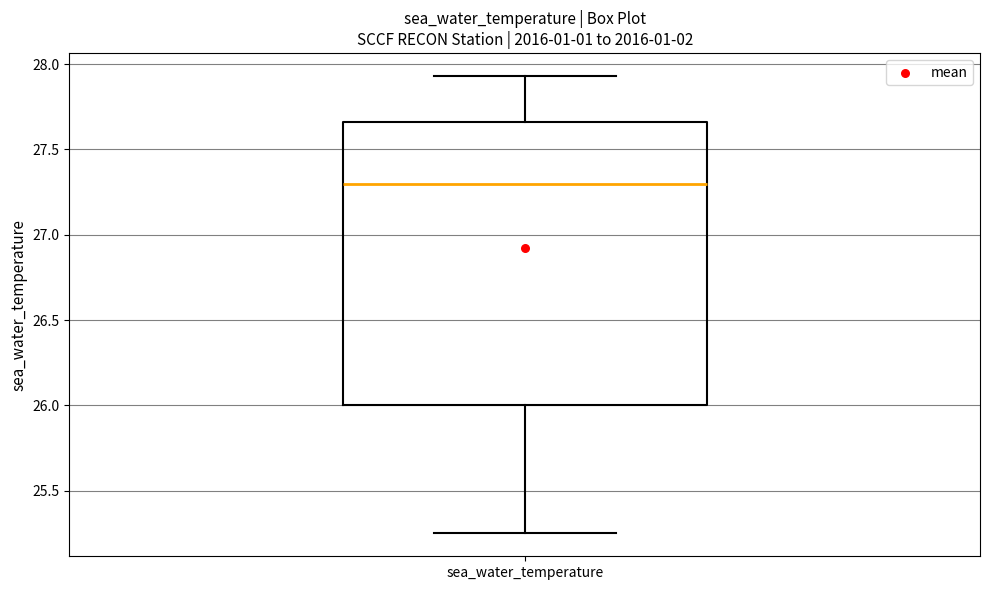

Transcribe this box plot: give where the median line is, the range the box spans, and where the two whiskers end, as read against the y-axis. The values are not printed on the chart, so give them approximately, as read against the axis.

median 27.30, box 26.00 to 27.65, whiskers 25.25 to 27.95